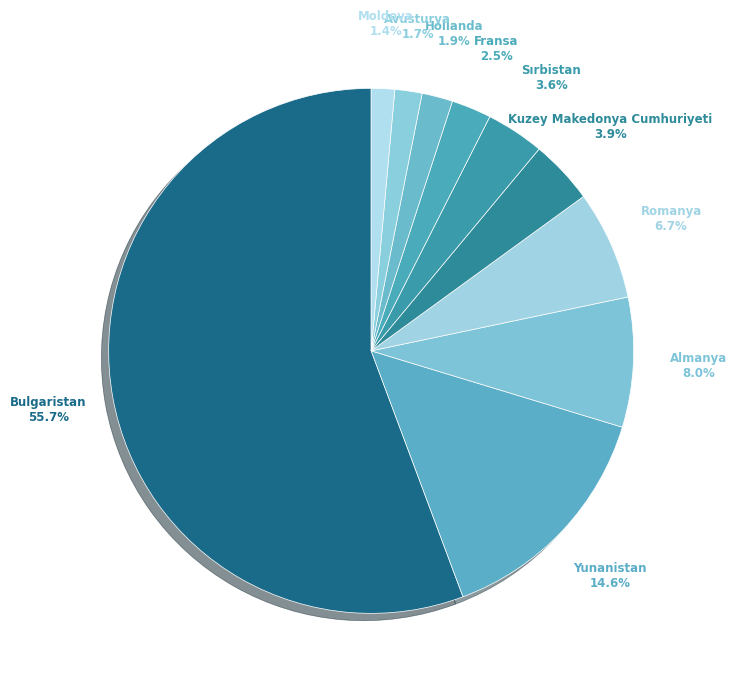

Is the sum of Yunanistan and Fransa greater than half?

No